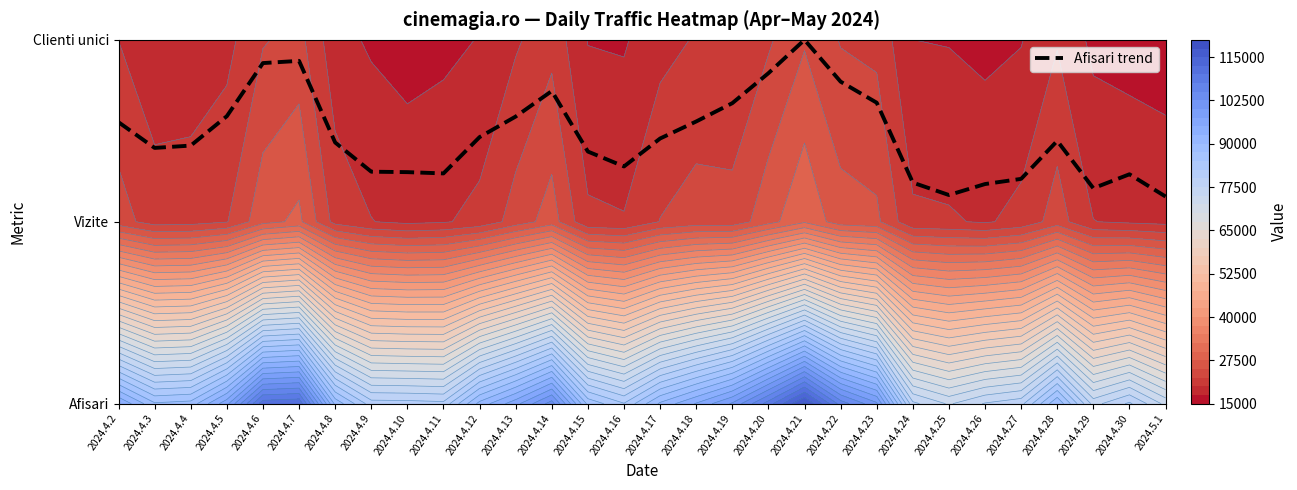

Rank the categories by value from lowest to highest.

2024.5.1, 2024.4.25, 2024.4.29, 2024.4.26, 2024.4.24, 2024.4.27, 2024.4.30, 2024.4.11, 2024.4.10, 2024.4.9, 2024.4.16, 2024.4.15, 2024.4.3, 2024.4.4, 2024.4.8, 2024.4.28, 2024.4.17, 2024.4.12, 2024.4.2, 2024.4.18, 2024.4.13, 2024.4.5, 2024.4.19, 2024.4.23, 2024.4.14, 2024.4.22, 2024.4.20, 2024.4.6, 2024.4.7, 2024.4.21